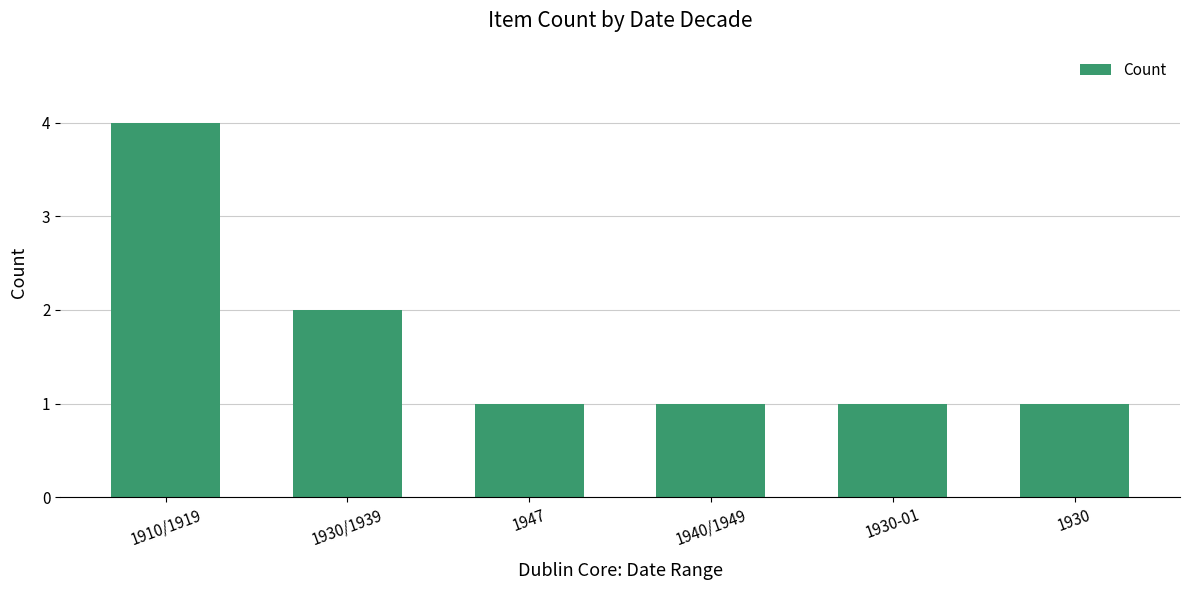

How many categories are shown in the chart?

6